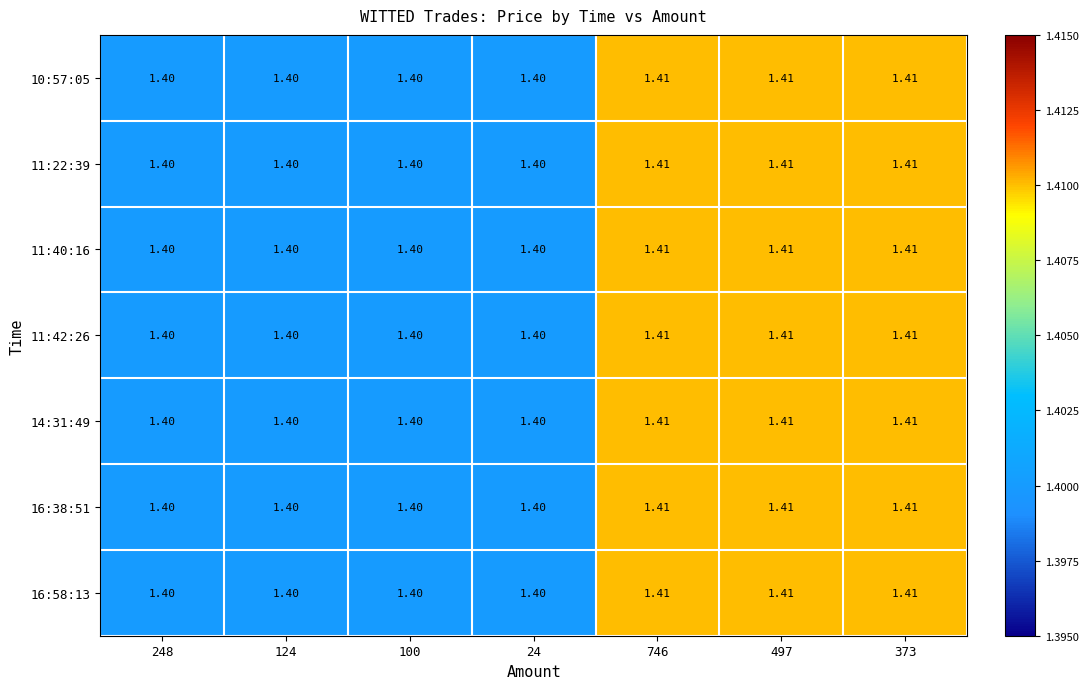

Is the value of 11:42:26 at 124 greater than the value of 16:38:51 at 746?

No